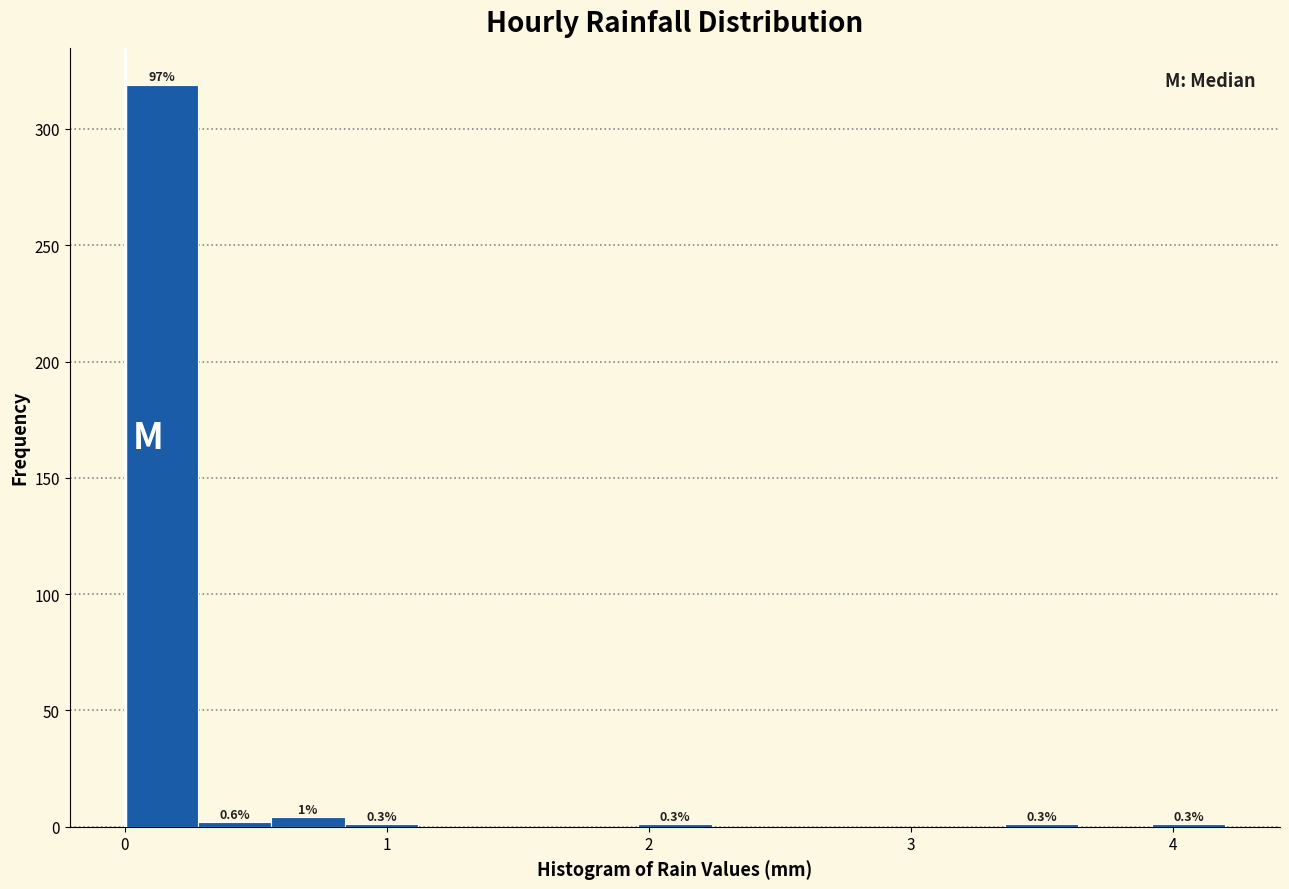

Around what value on the x-axis is the tallest bar? Give the approximate position of its centre, as read against the axis.

0.1